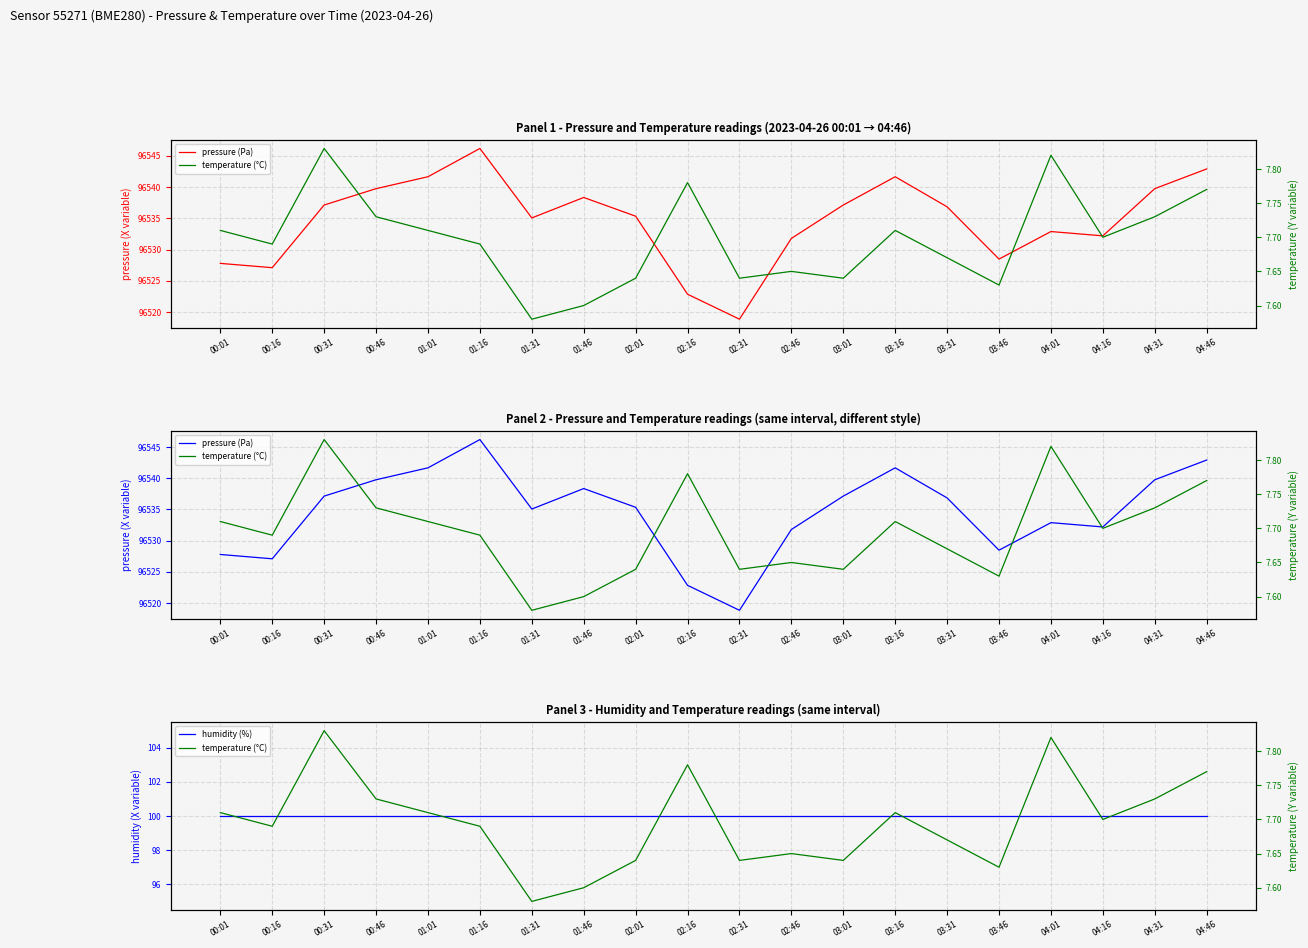

What value does the temperature (°C) series have at 01:01?

7.7